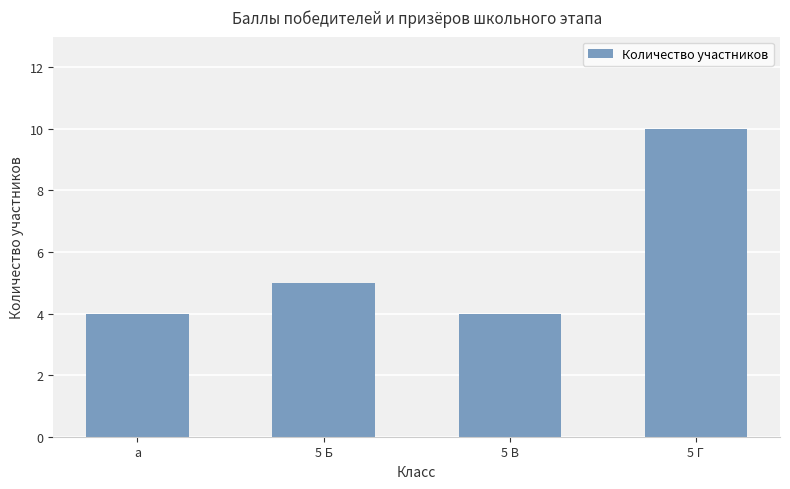

What is the smallest value displayed?

4